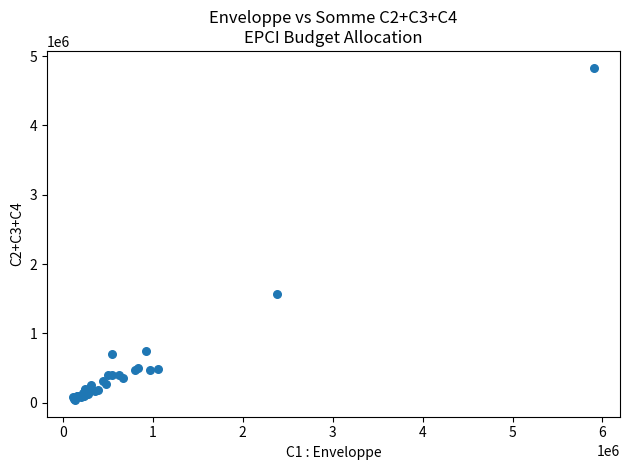

What Y value in the scatter plot is closest to 2436250?

1566500